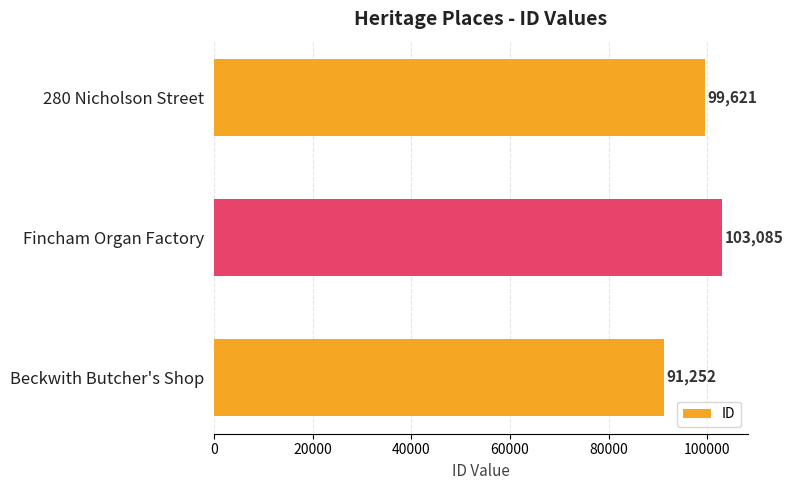

The value at Fincham Organ Factory is 38835. True or false?

False